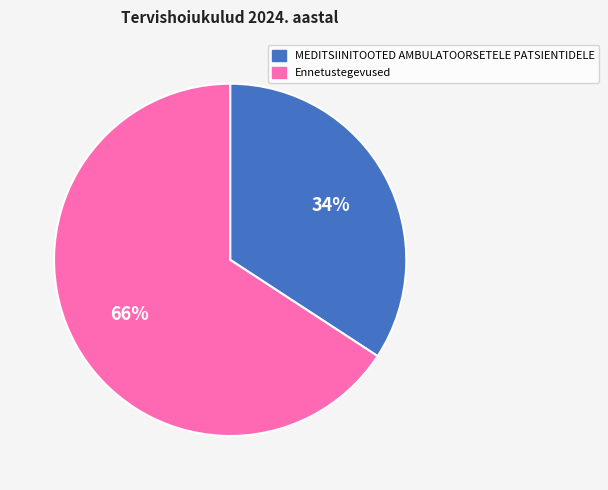

To the nearest percent, what is the difference between the largest and smallest slice percentages?

32%